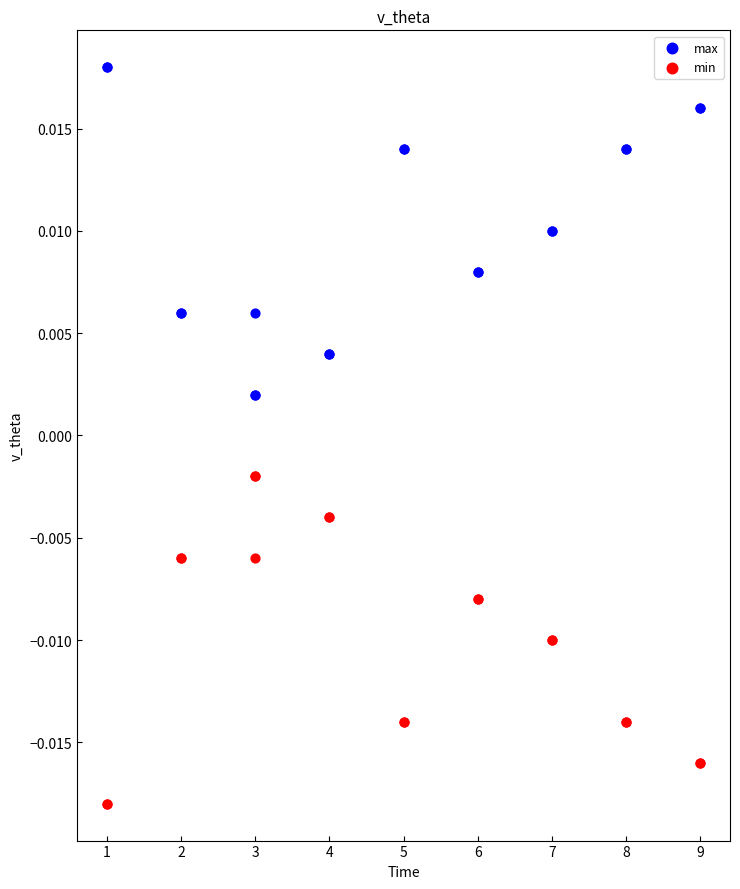

Which series reaches the maximum Y coordinate?

max